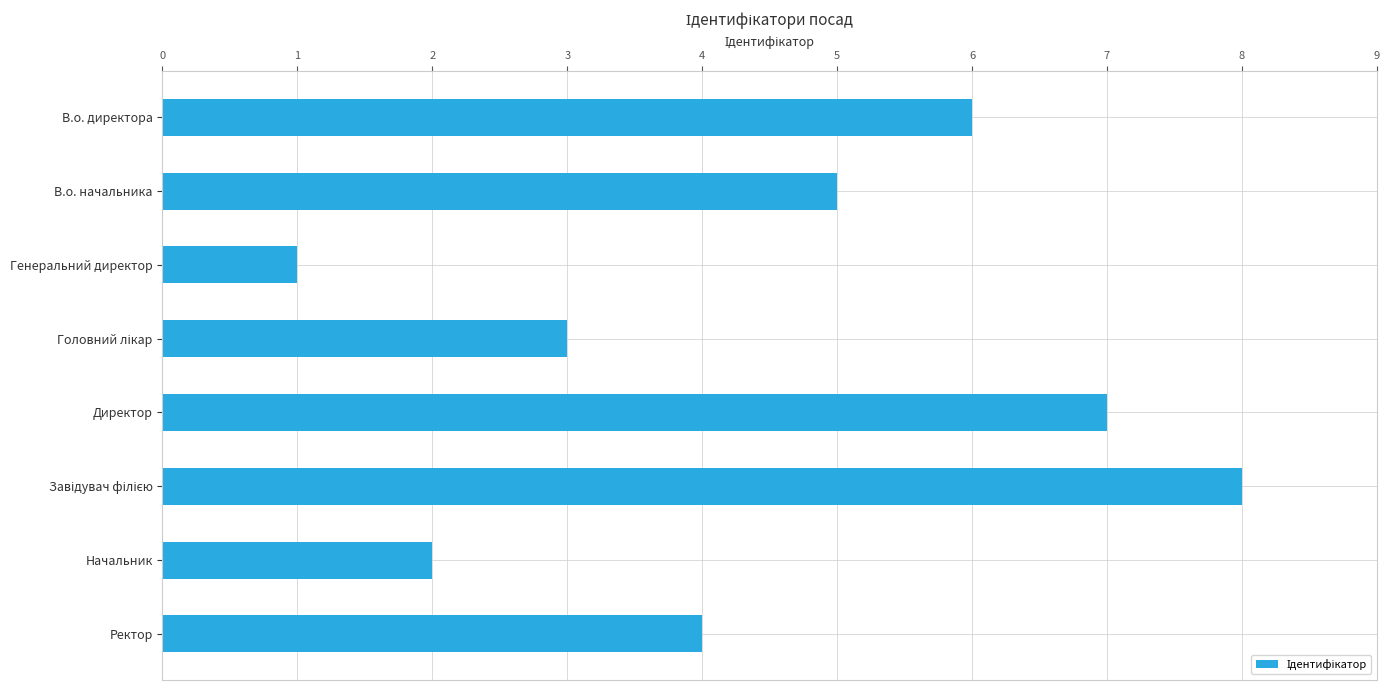

Count the values in the range 3 to 7.

5